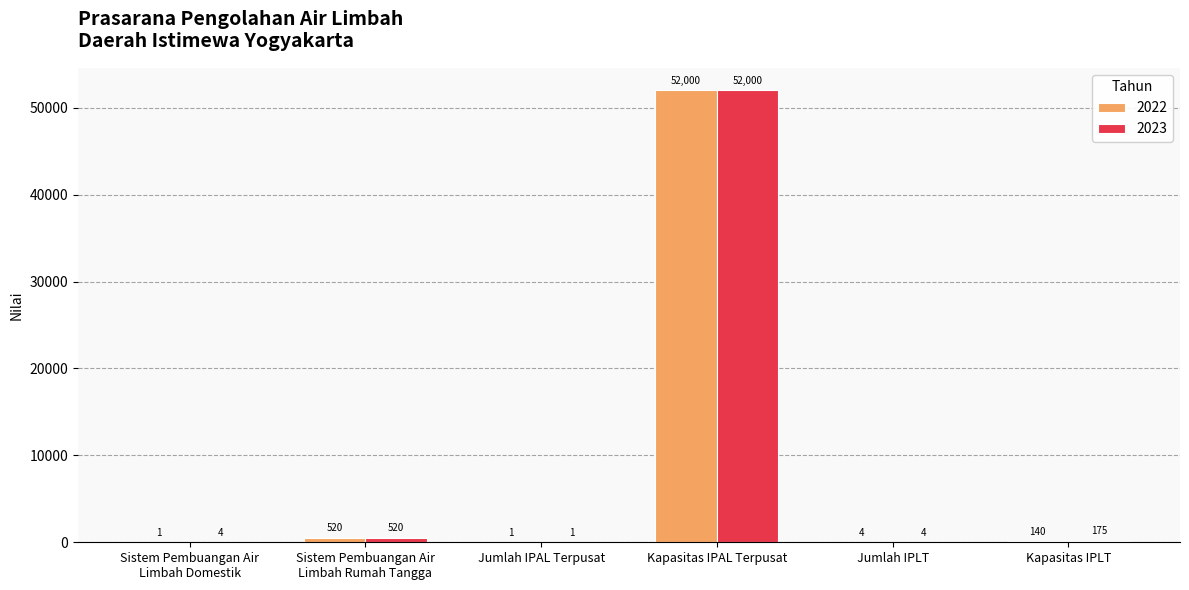

What is the sum of the 2022 values at Sistem Pembuangan Air
Limbah Domestik and Jumlah IPAL Terpusat?

2